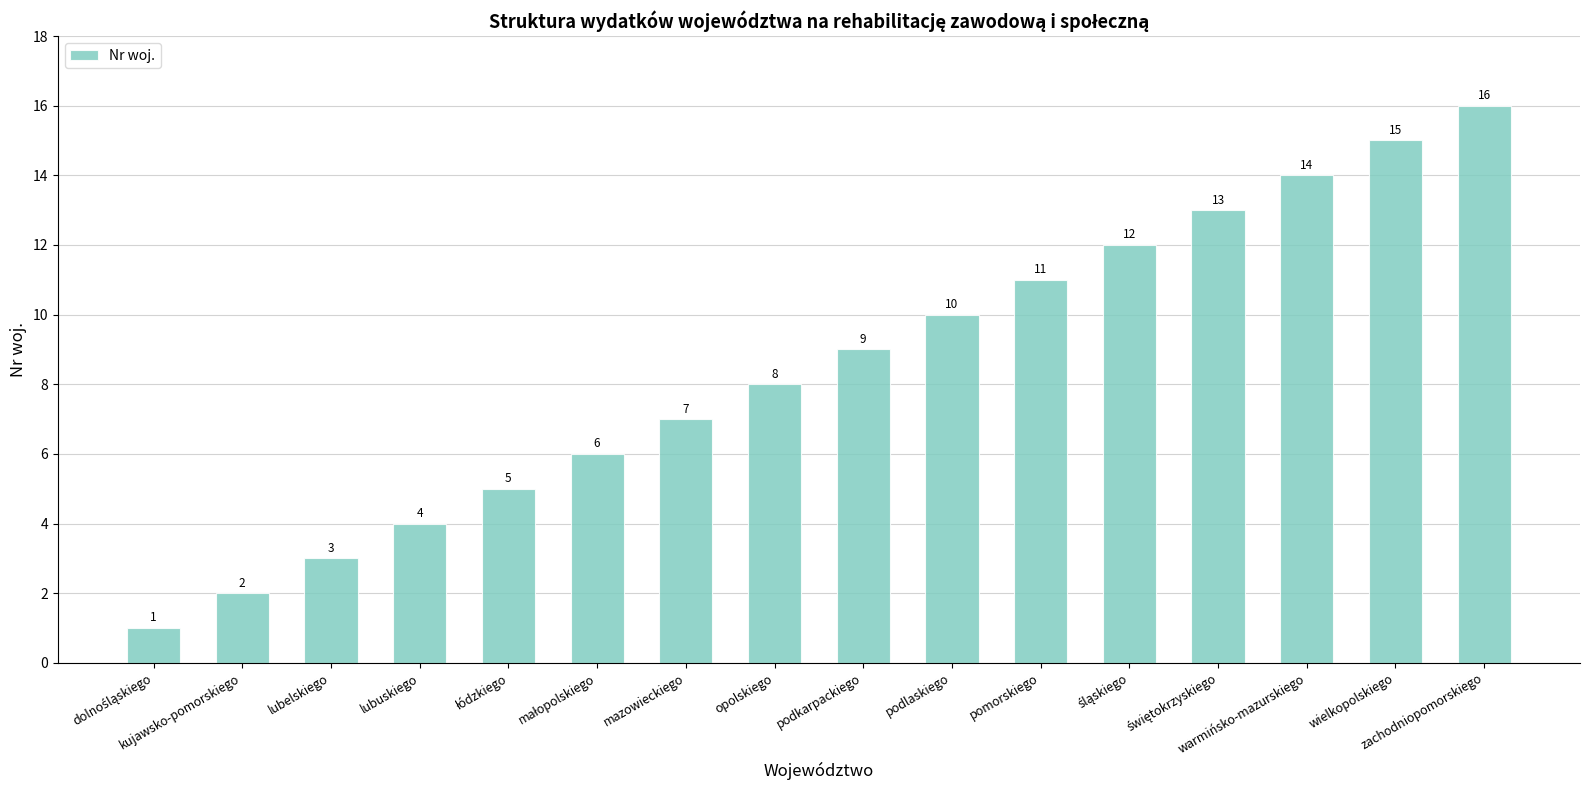

Is it true that the value at kujawsko-pomorskiego is 1?

False